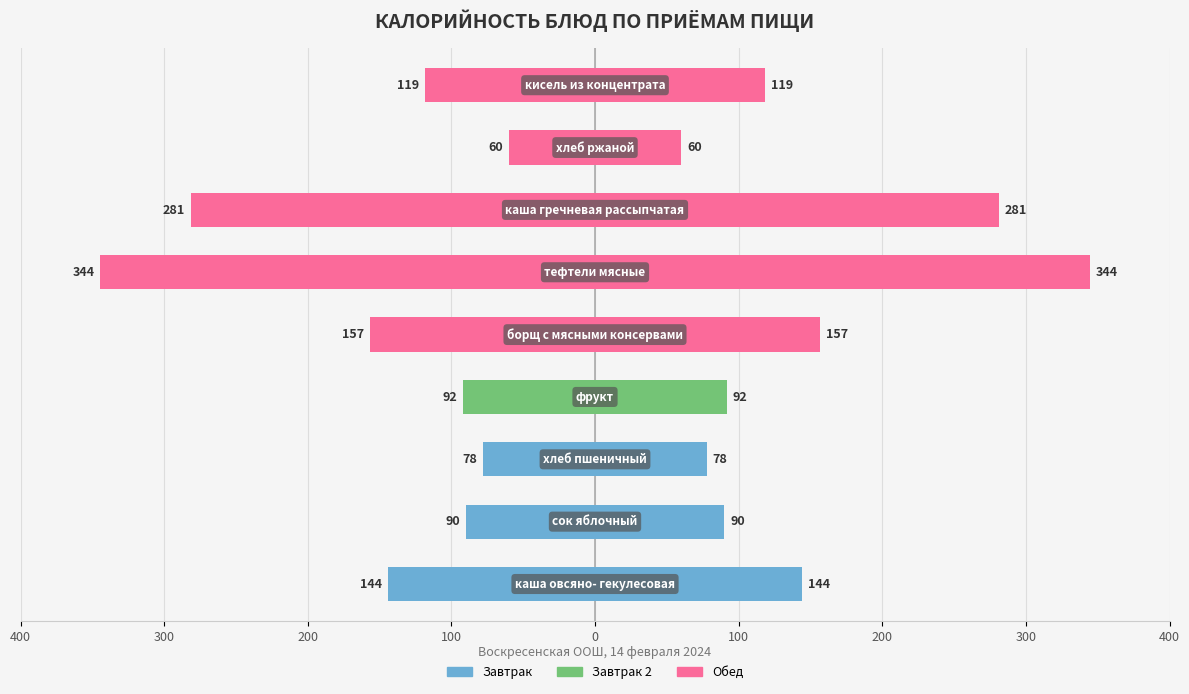

List the labels in order of value, smallest first.

хлеб ржаной, хлеб пшеничный, сок яблочный, фрукт, кисель из
концентрата, каша овсяно-
гекулесовая, борщ с мясными
консервами, каша гречневая
рассыпчатая, тефтели мясные